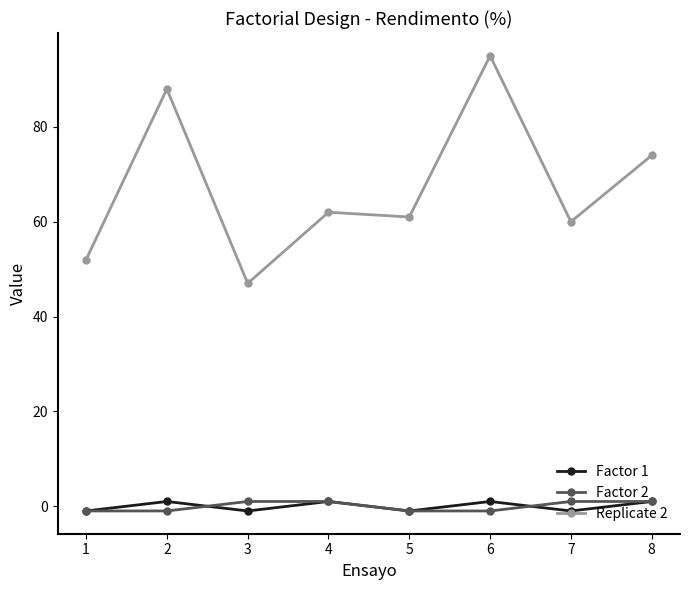

Where is the first local maximum for Factor 1?

2